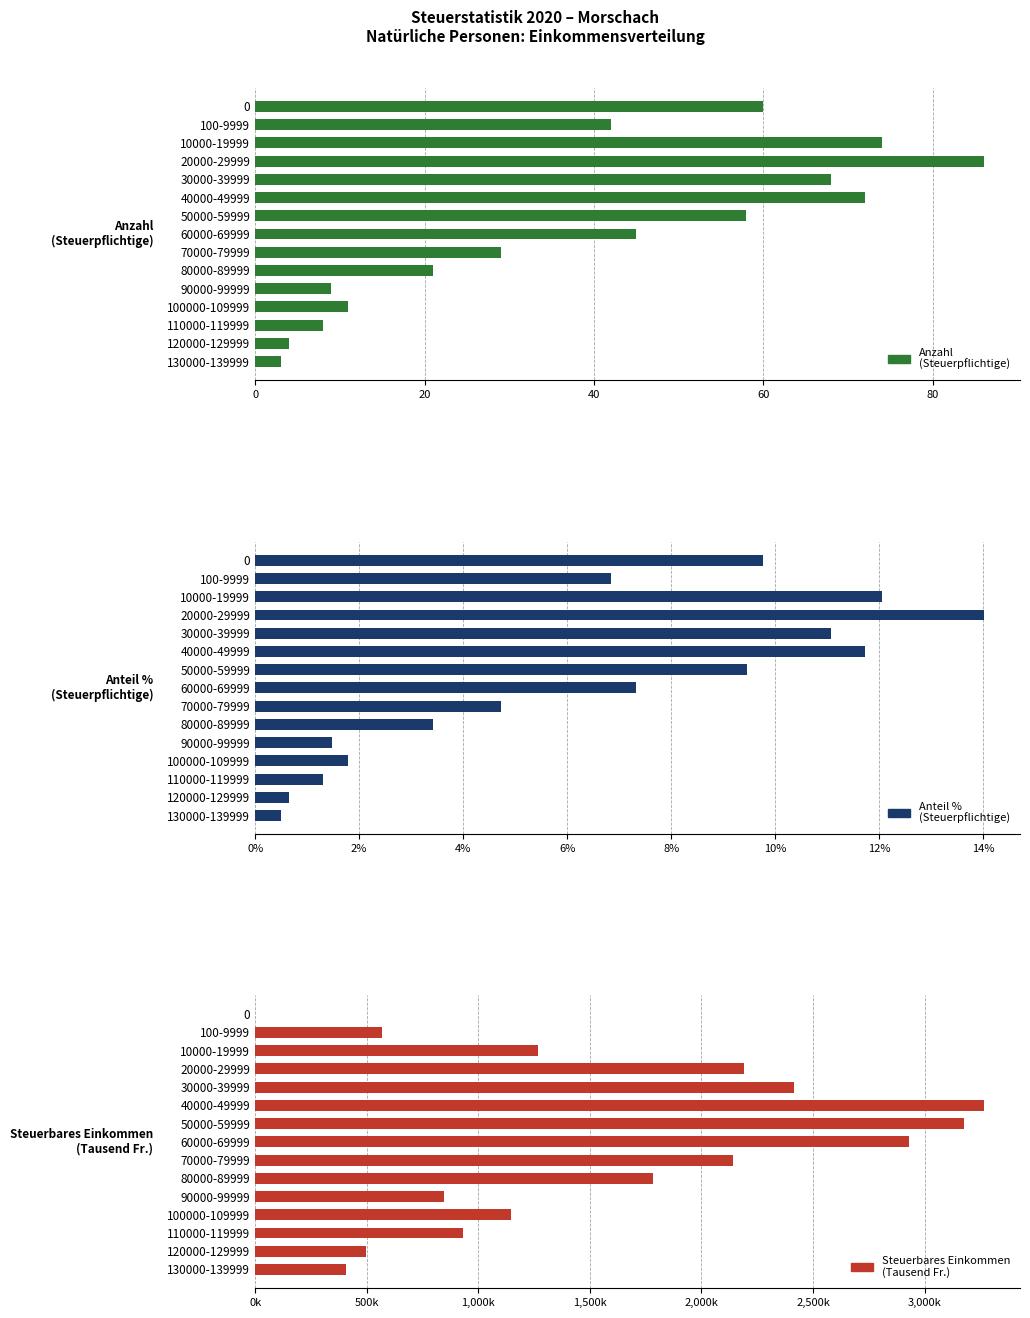

Does the chart contain stacked bars?

No